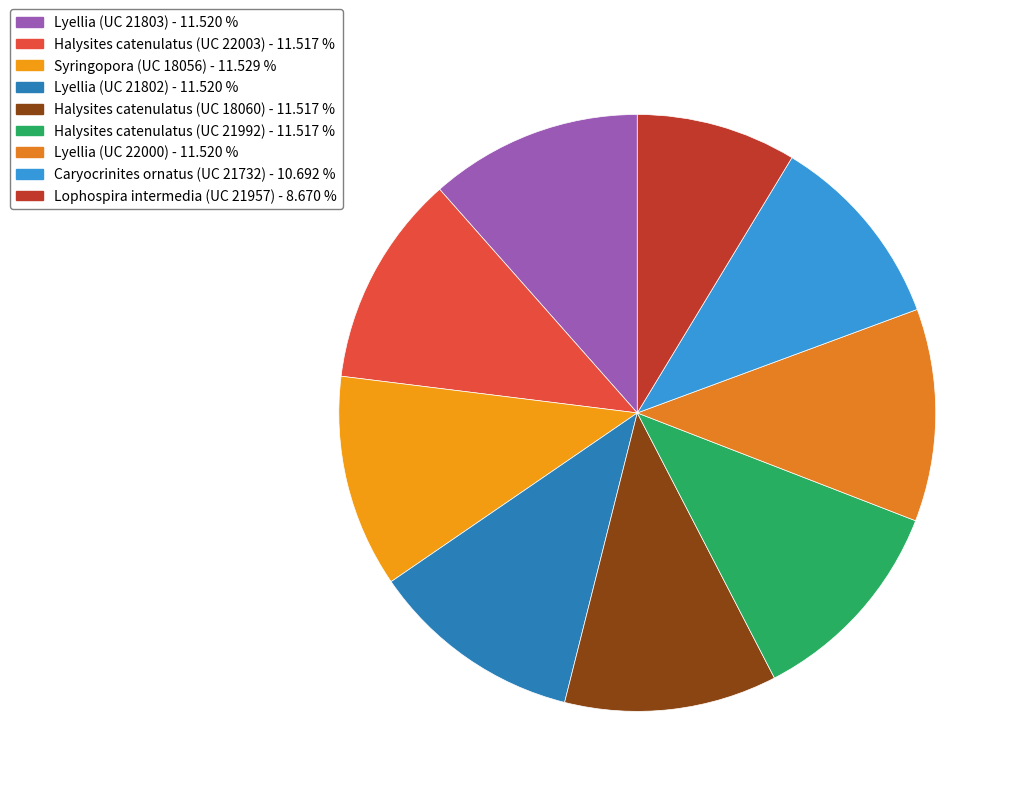

Is it true that Lyellia (UC 21802) is 17% of the pie?

False